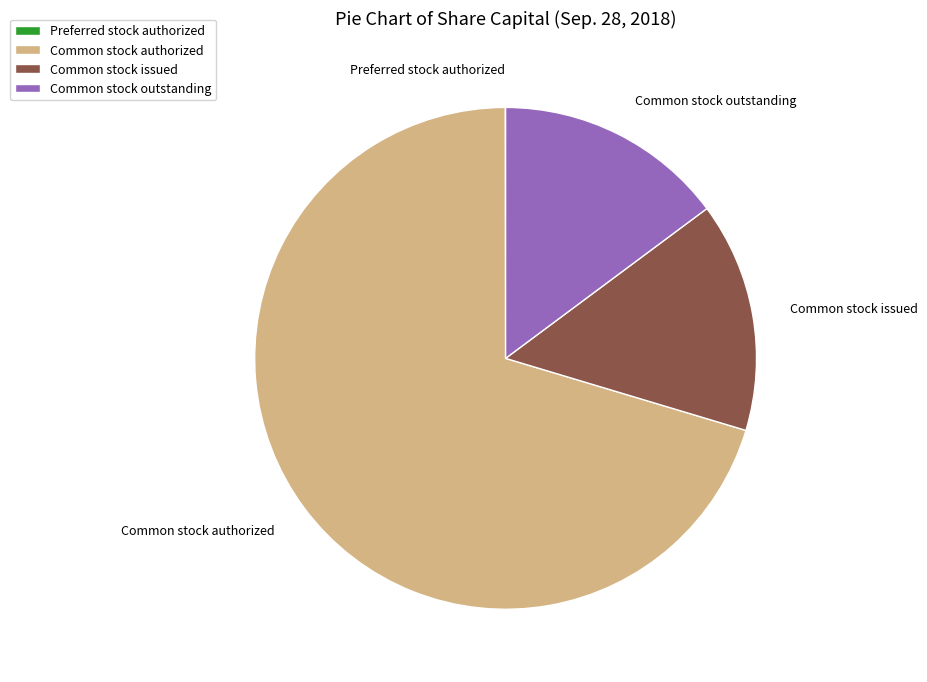

Is it true that Common stock issued is 20% of the pie?

False